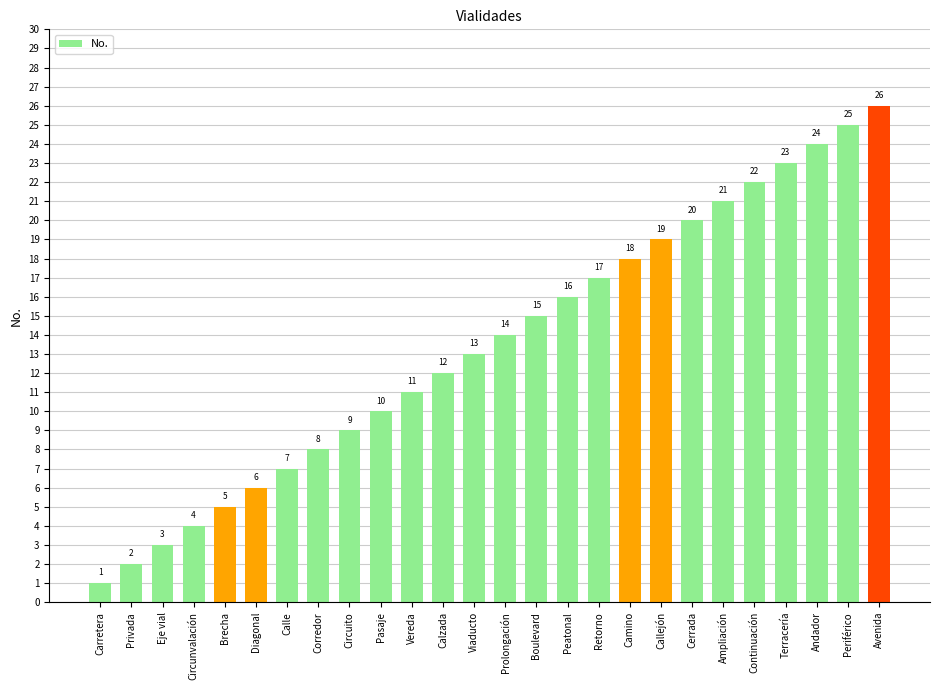

Which has a higher value, Periférico or Eje vial?

Periférico